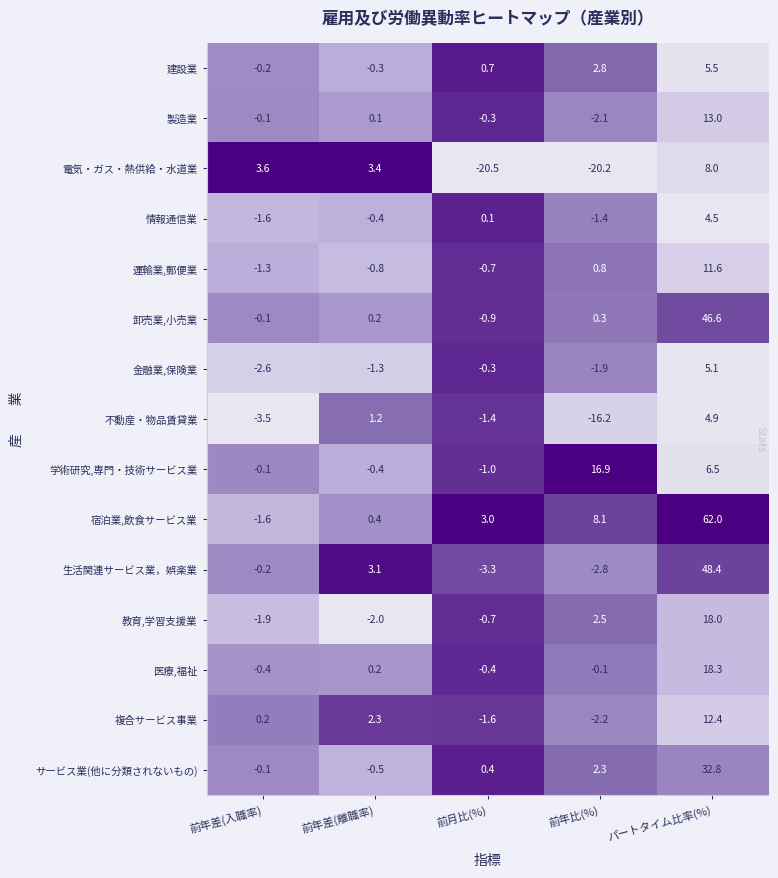

What is the difference between the highest and lowest values at 前月比(%)?

23.5